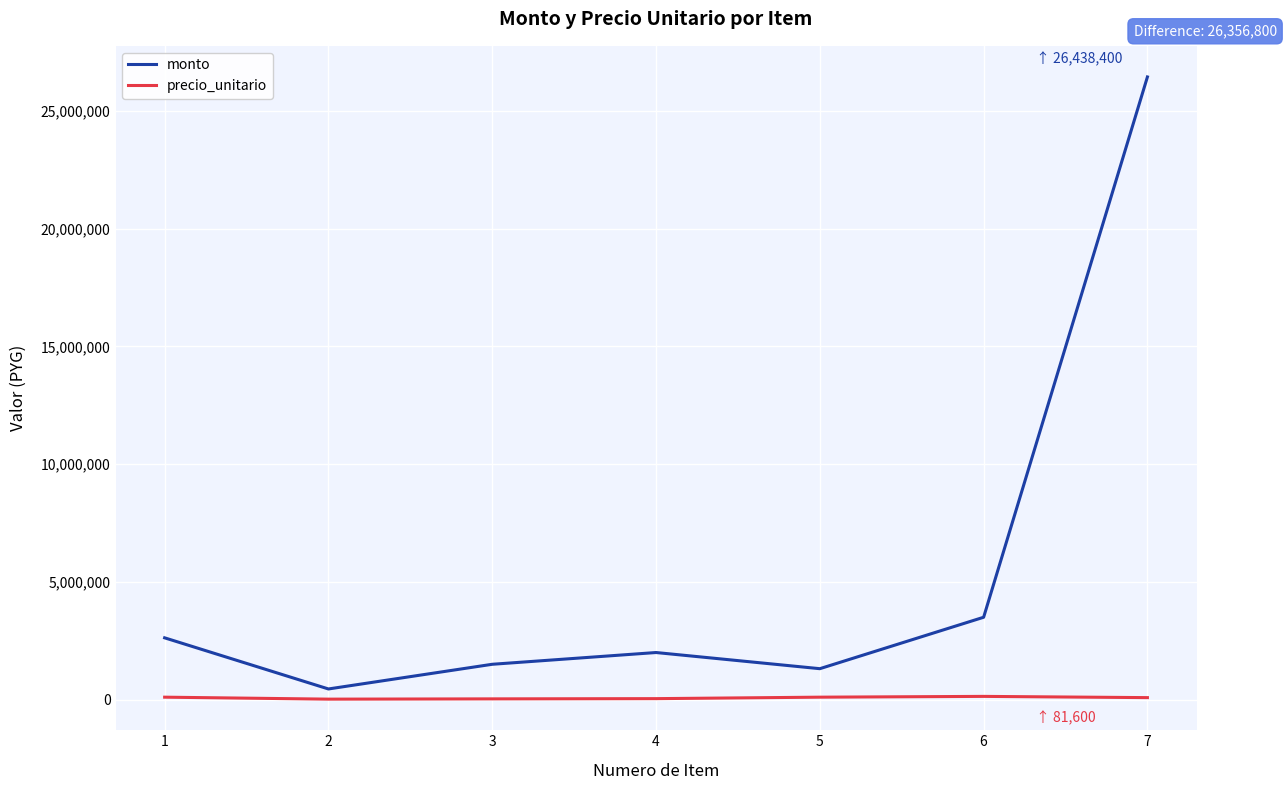

Rank the series by their average value, from highest to lowest.

monto, precio_unitario